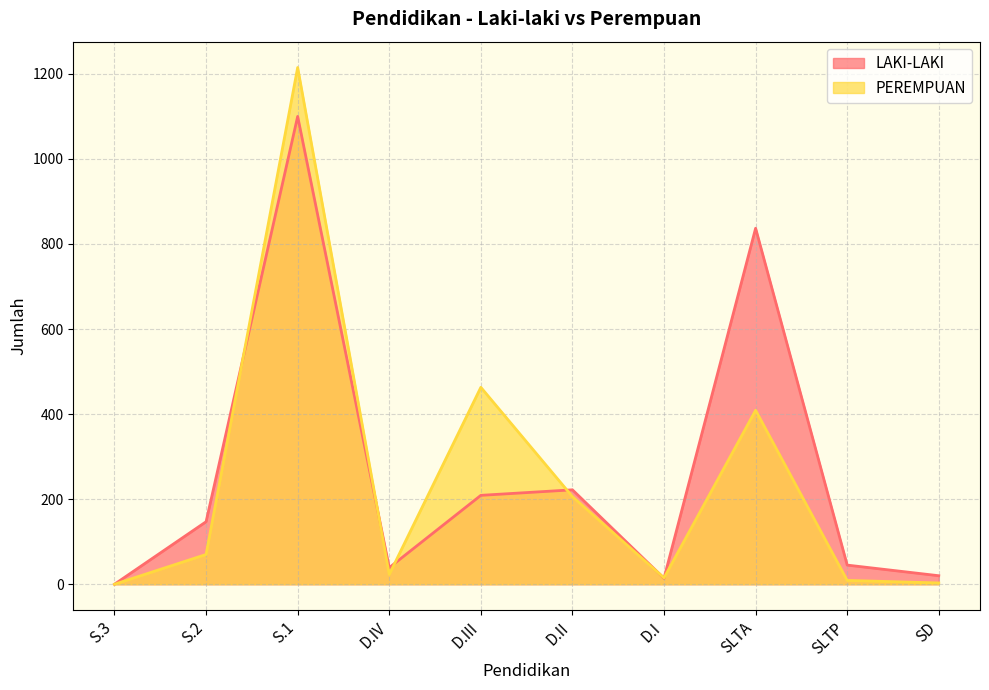

Does the chart display data point markers on the line(s)?

No